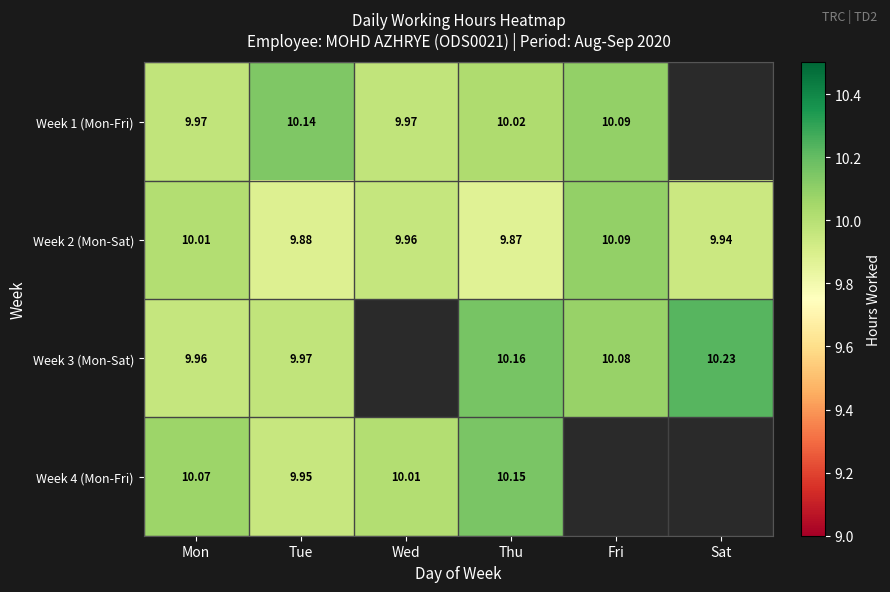

List the labels in order of Week 2 (Mon-Sat) value, smallest first.

Thu, Tue, Sat, Wed, Mon, Fri